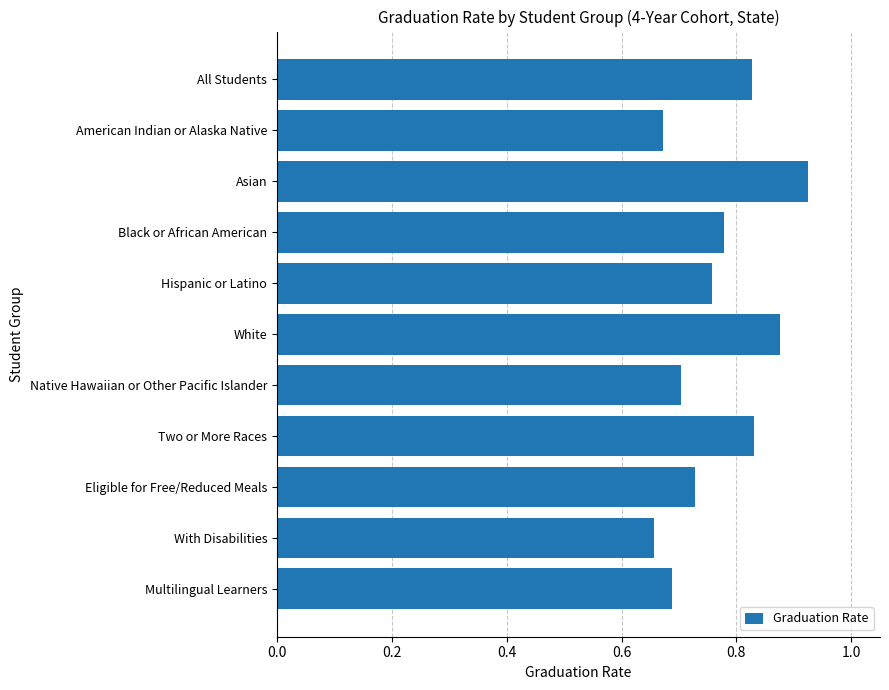

At which category does the chart reach its minimum across all series?

With Disabilities